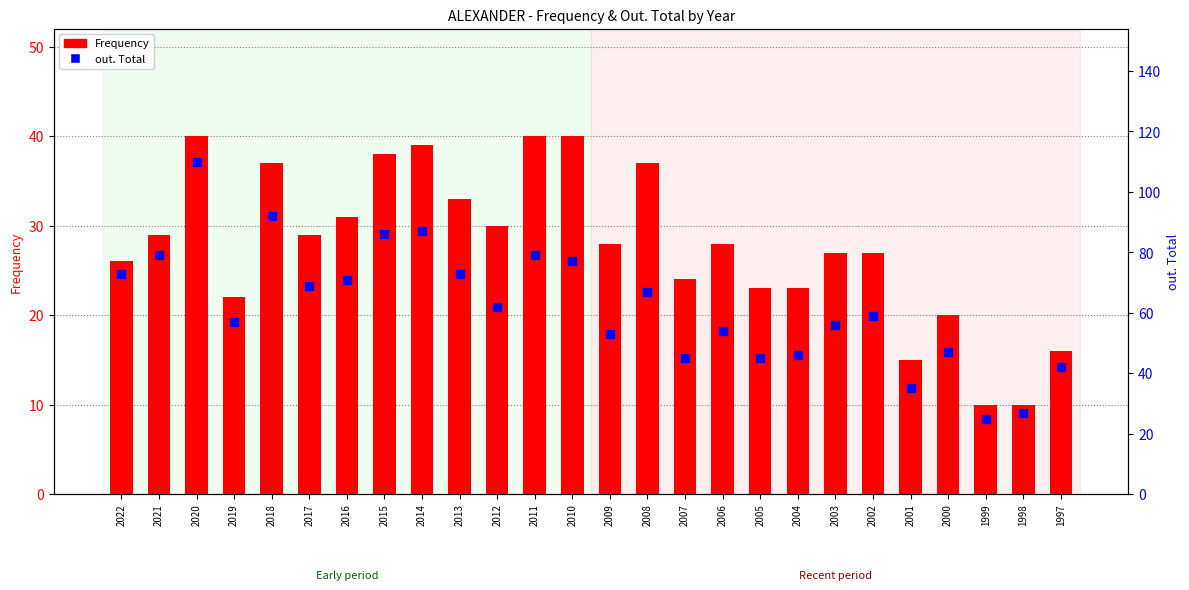

Which series contains the highest Y value?

out. Total